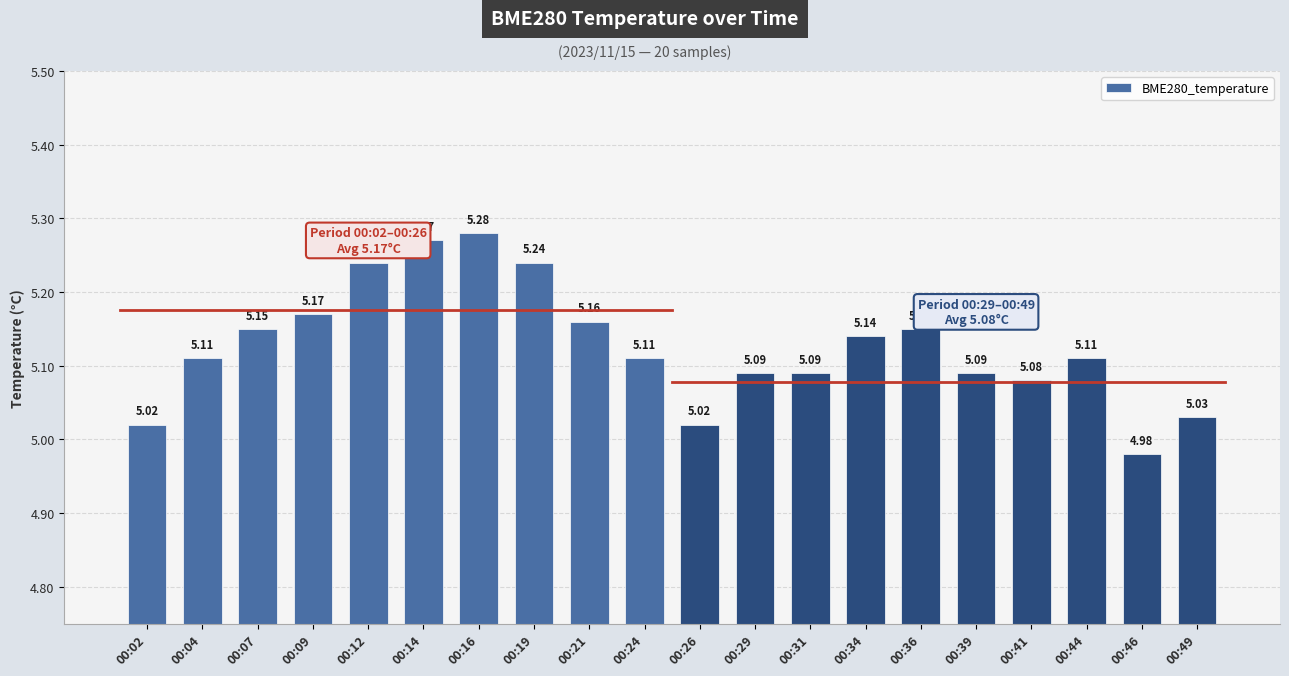

What is the sum of the values at 00:31 and 00:16?

10.4